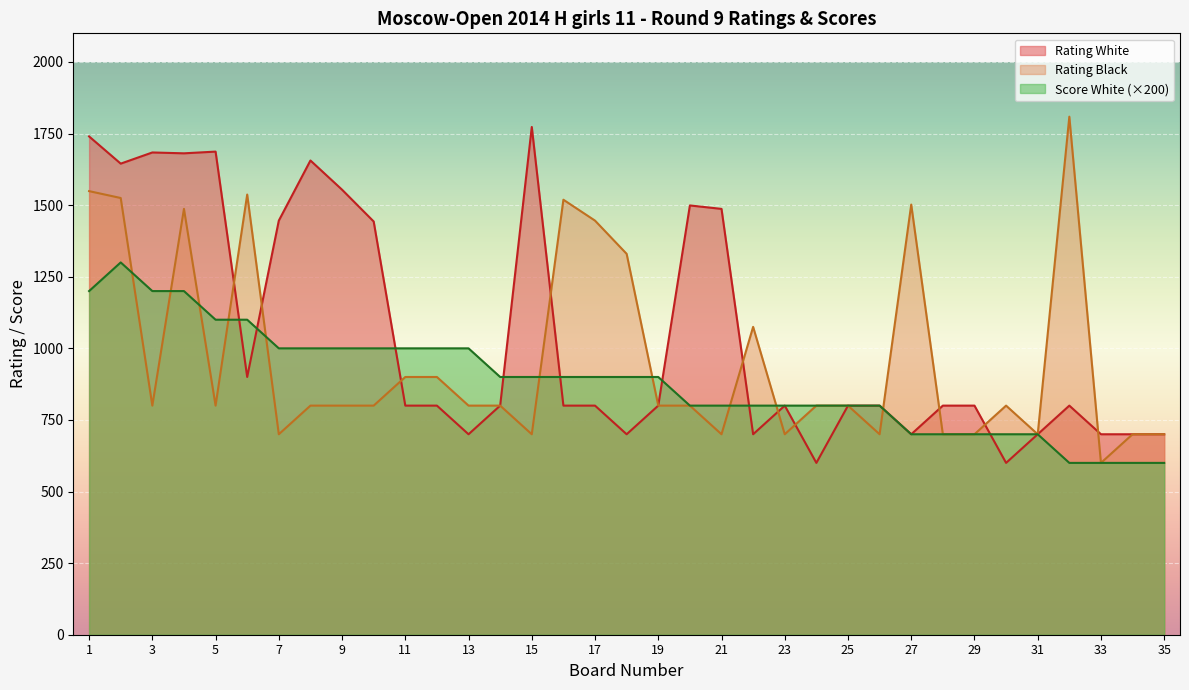

Is the value of Score White at 35 greater than the value of Rating White at 19?

No